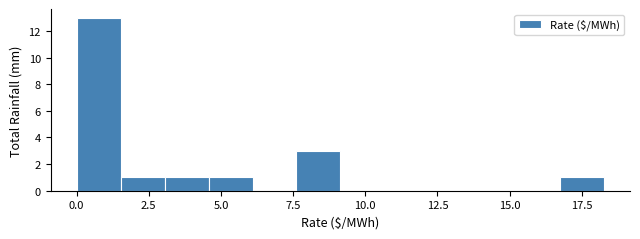

Around what value on the x-axis is the tallest bar? Give the approximate position of its centre, as read against the axis.

1.0